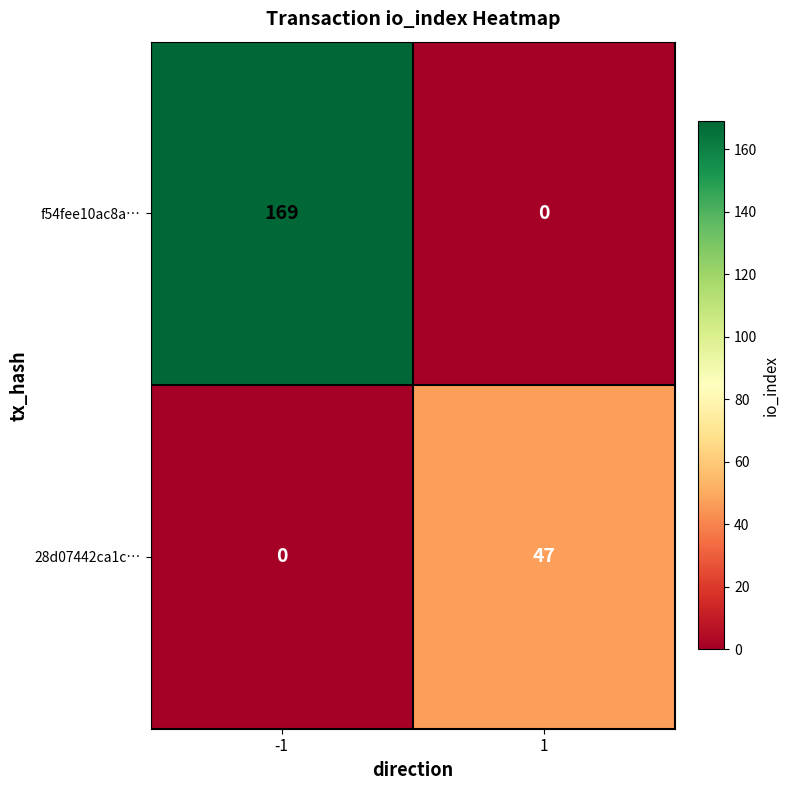

Between -1 and 1, which series saw the biggest shift?

f54fee10ac8a…